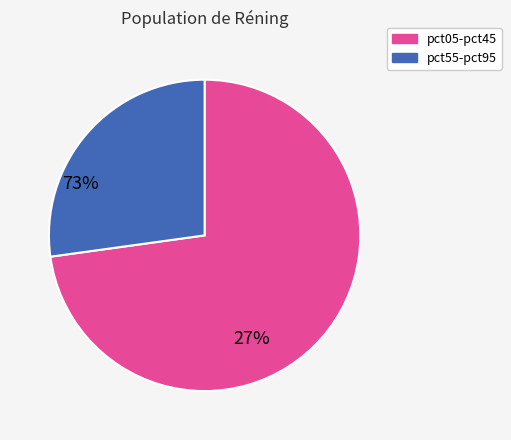

How many slices are in this pie chart?

2